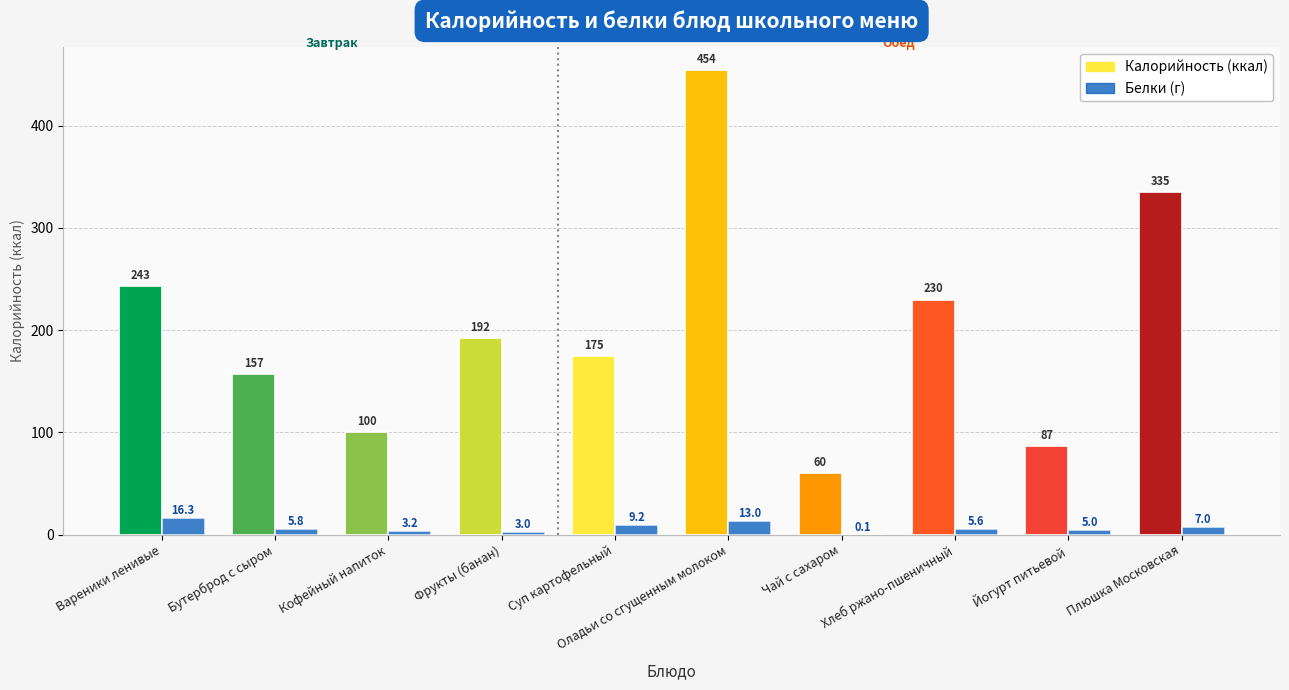

At which category is the sum across all series the highest?

Оладьи со сгущенным молоком